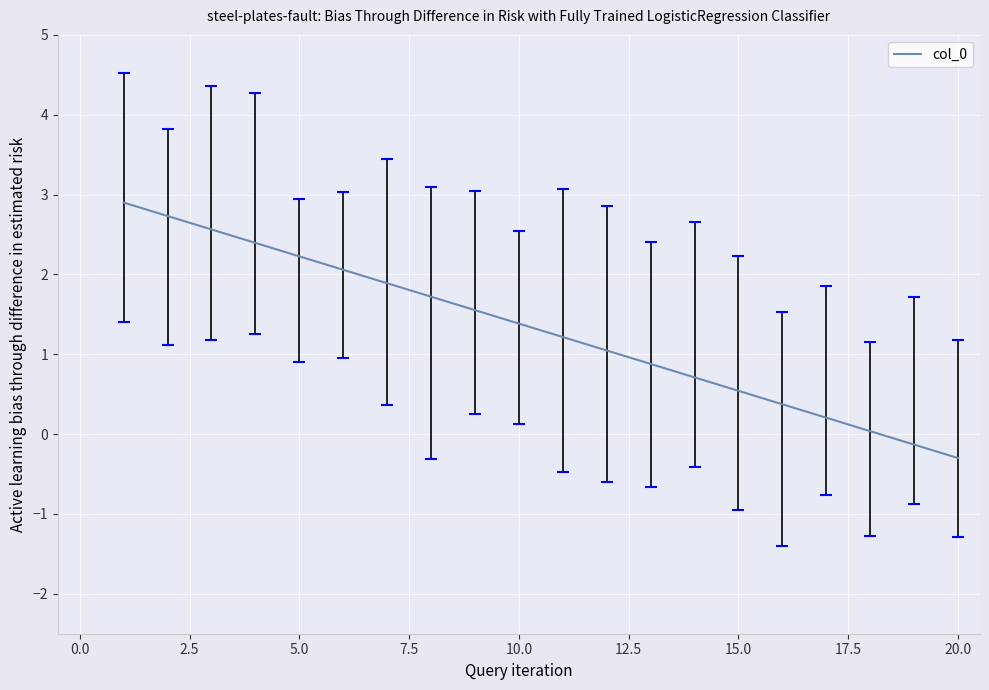

True or false: there are more than 1 points higher than both neighbors.

False